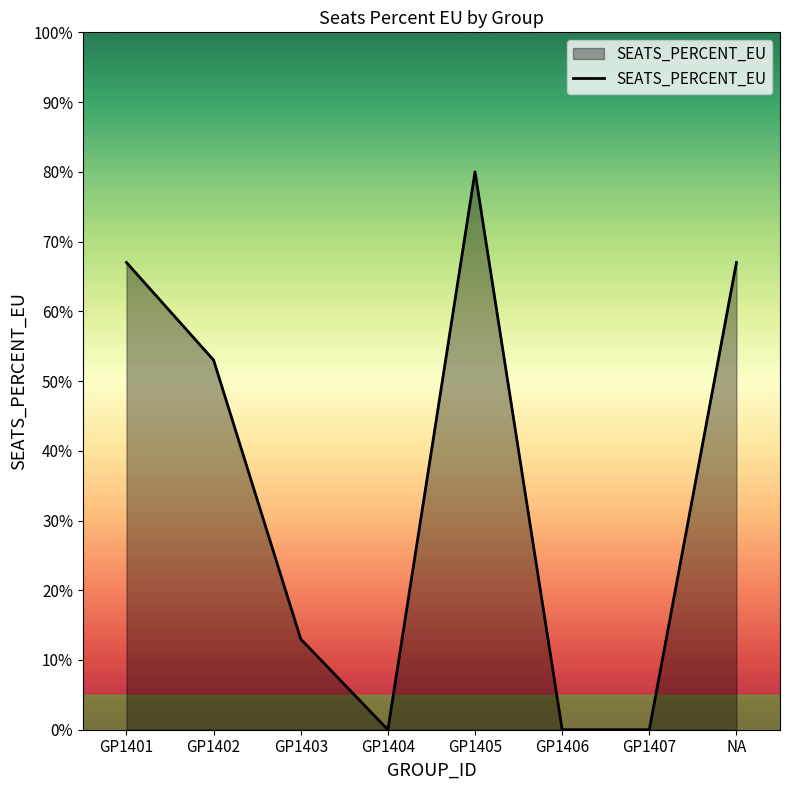

At which category does the chart reach its peak across all series?

GP1405